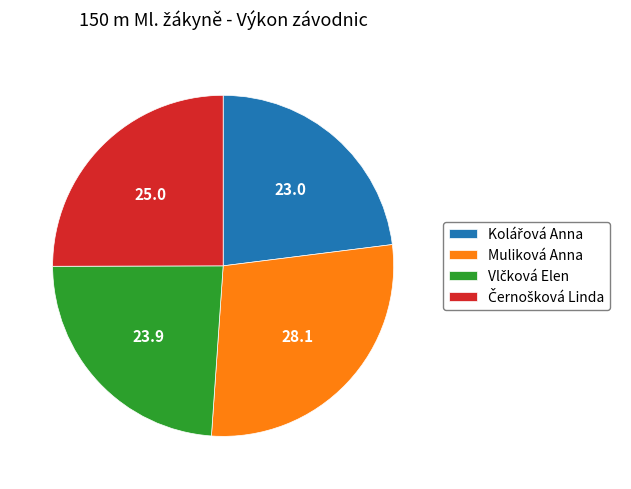

What is the largest slice in the pie chart?

Muliková Anna